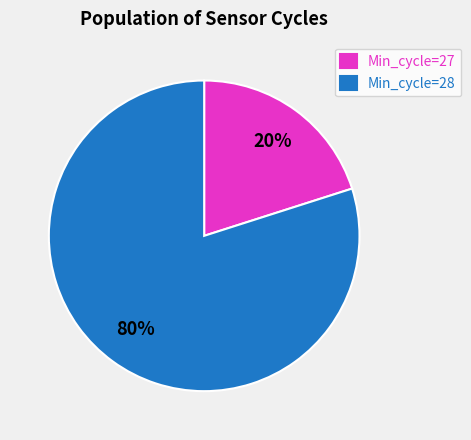

What percentage is the Min_cycle=28 slice, to the nearest percent?

80%